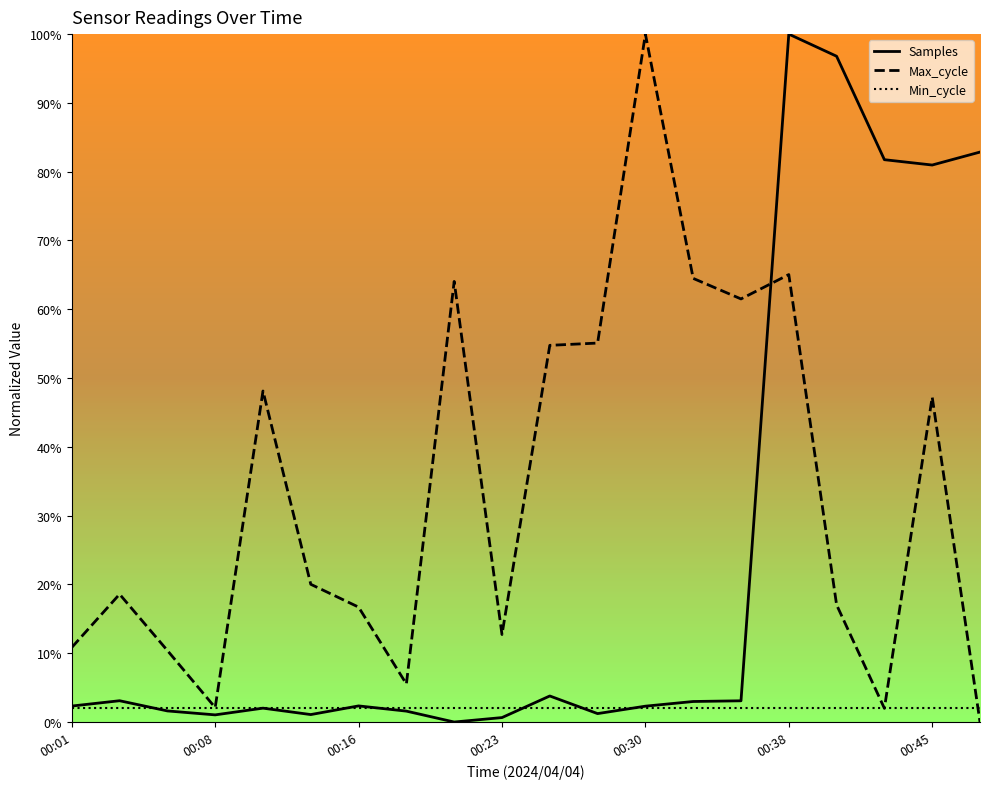

In Samples, how many points are lower than both neighbors (excluding endpoints)?

5